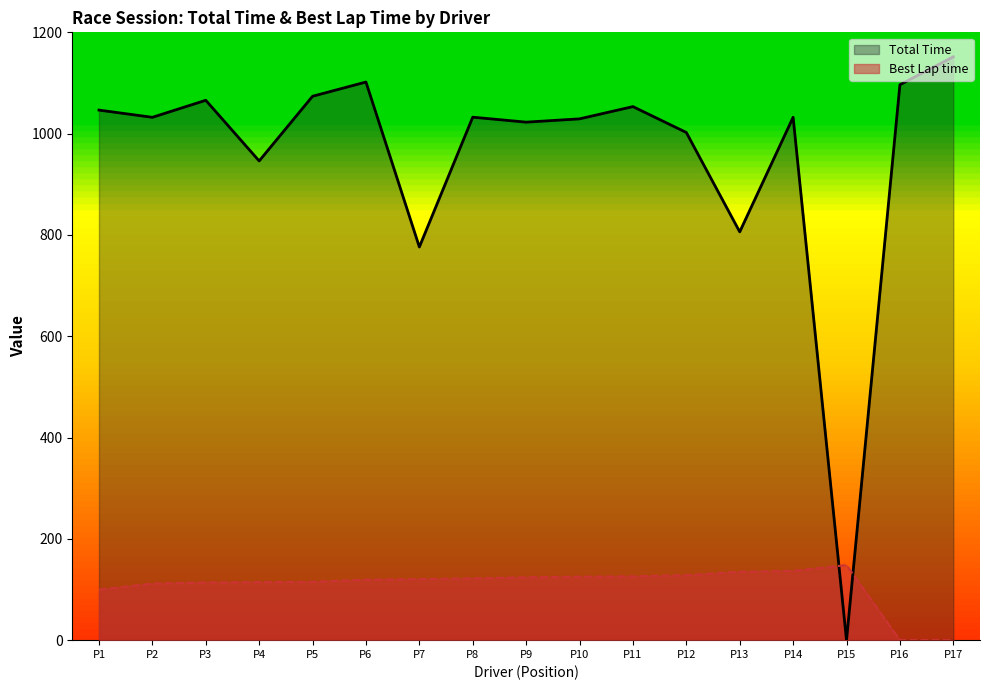

Reading right to left, what are all the values shown in this chart?

Total Time: 1151.7	1096.6	0.0	1032.3	806.1	1002.3	1053.4	1029.2	1022.7	1032.5	776.2	1101.9	1073.8	946.1	1065.9	1032.2	1046.5
Best Lap time: 0.0	0.0	148.2	136.8	135.0	128.1	126.0	125.2	124.1	122.0	120.5	119.5	115.2	114.5	113.9	111.7	99.6